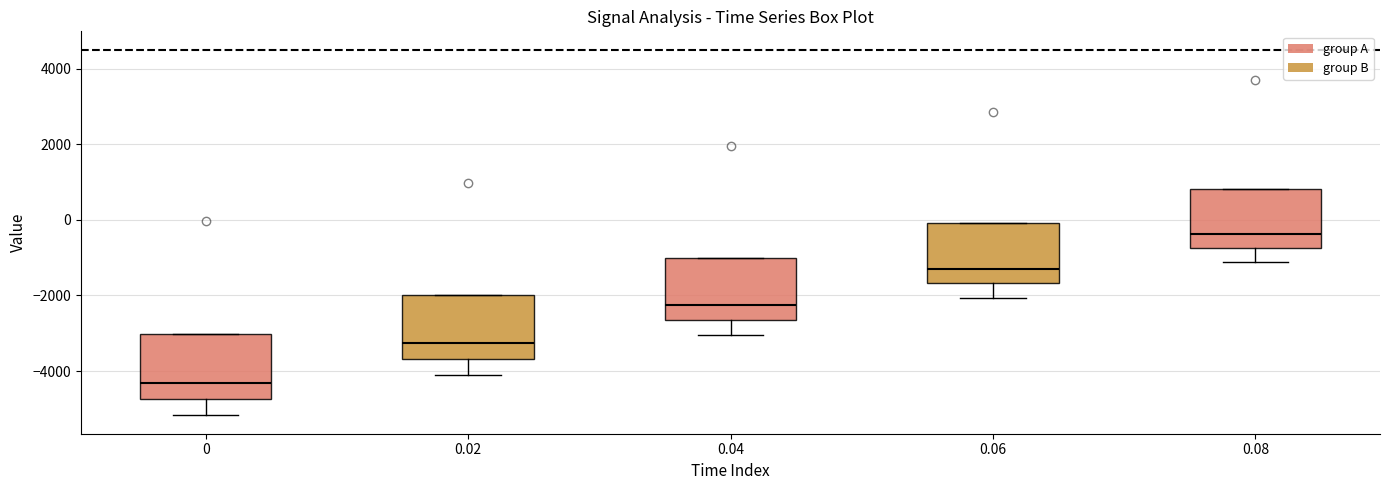

Where is the lower edge of the box at x = 0.04 on the y-axis? The values are not printed on the chart, so give them approximately, as read against the axis.

-2600